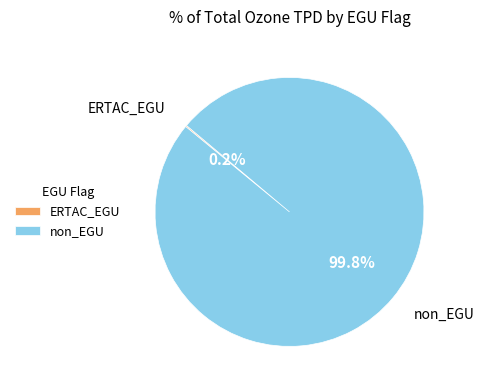

Does any single category account for the majority?

Yes